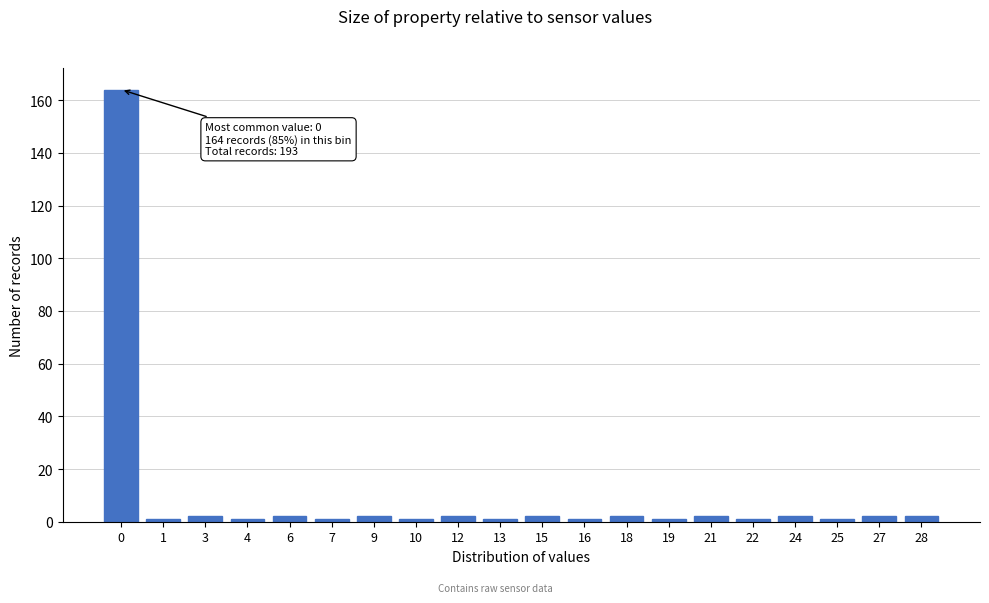

Reading left to right, transcribe all the data shown in this chart.

164	1	2	1	2	1	2	1	2	1	2	1	2	1	2	1	2	1	2	2